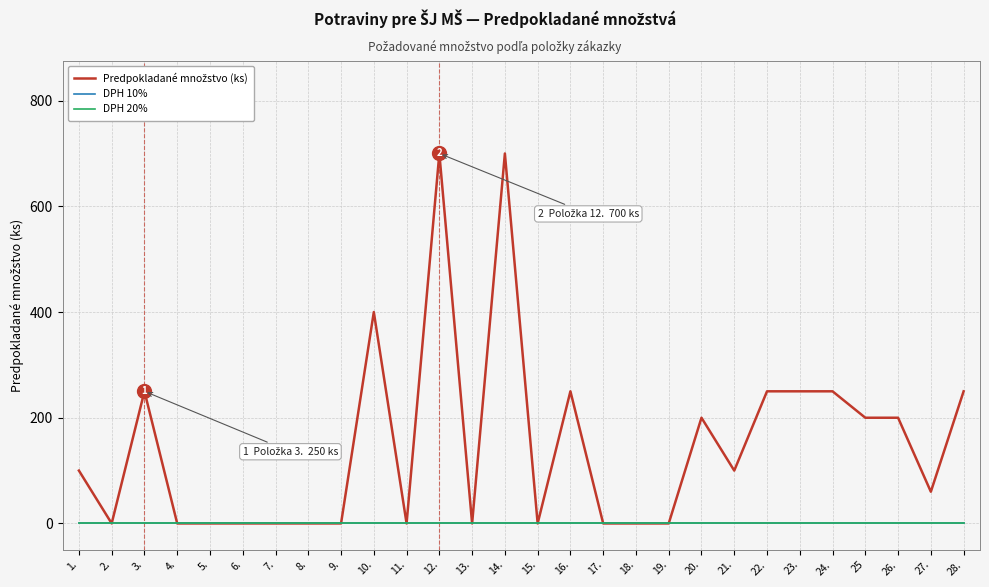

What is the difference between the highest and lowest values at 28.?

250